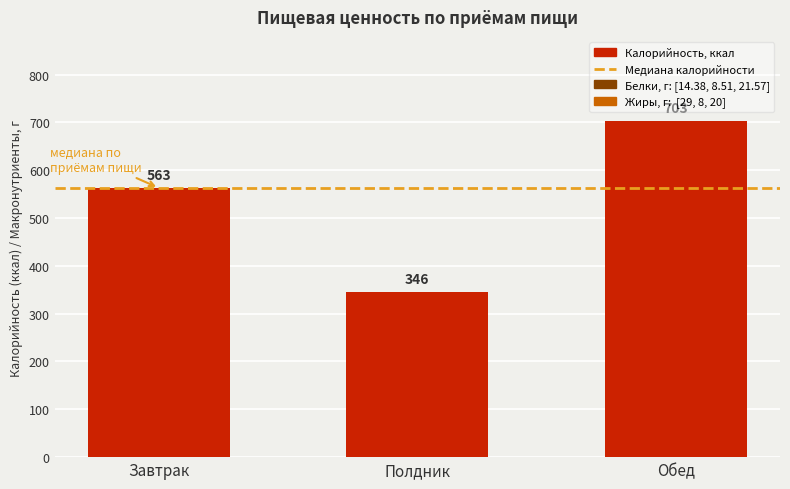

What is the approximate value at Полдник, to the nearest 50?

350